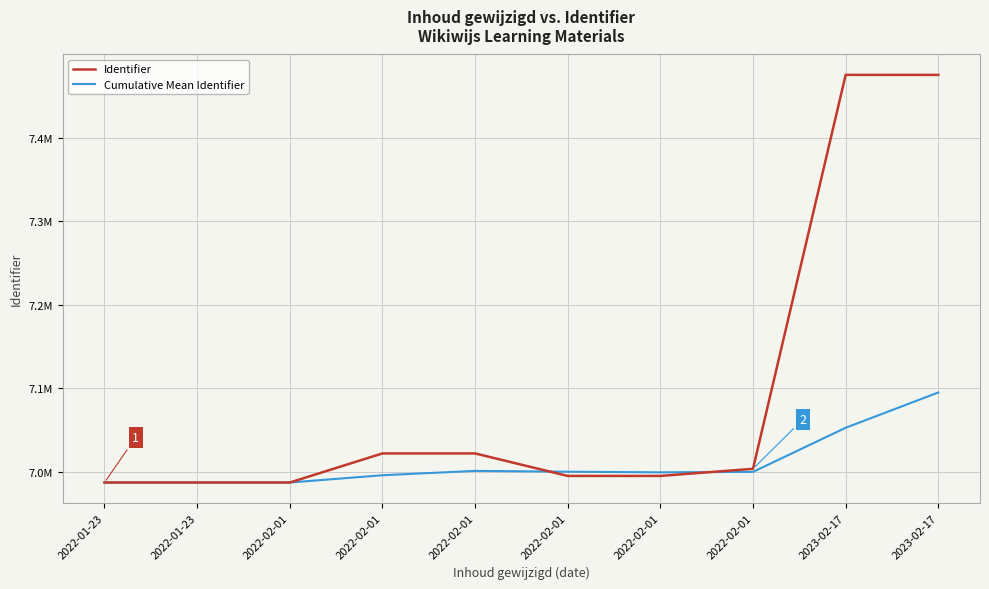

Is this an area chart (filled region under the line)?

No